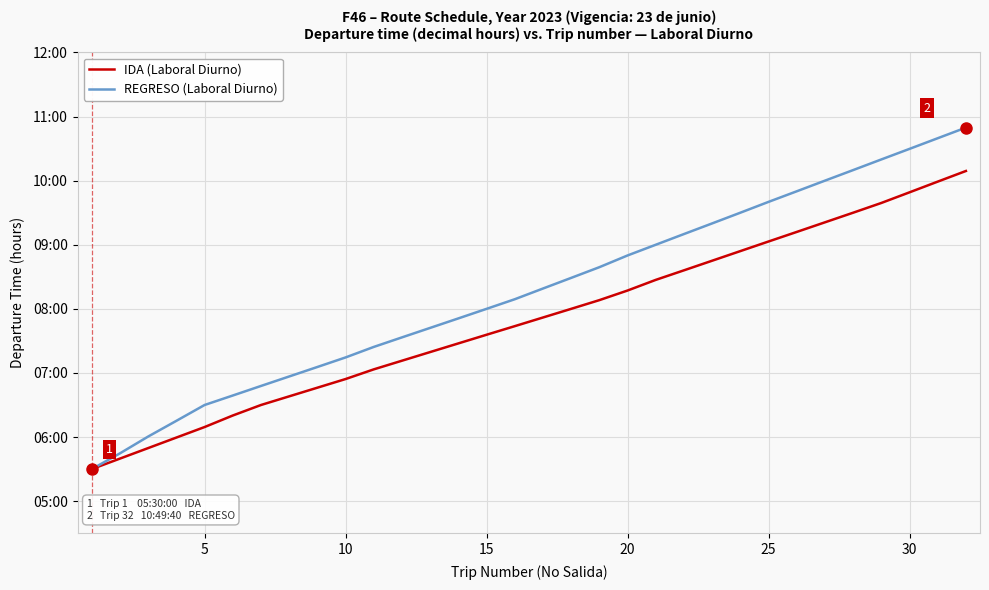

True or false: IDA (Laboral Diurno) and REGRESO (Laboral Diurno) intersect in this chart.

False